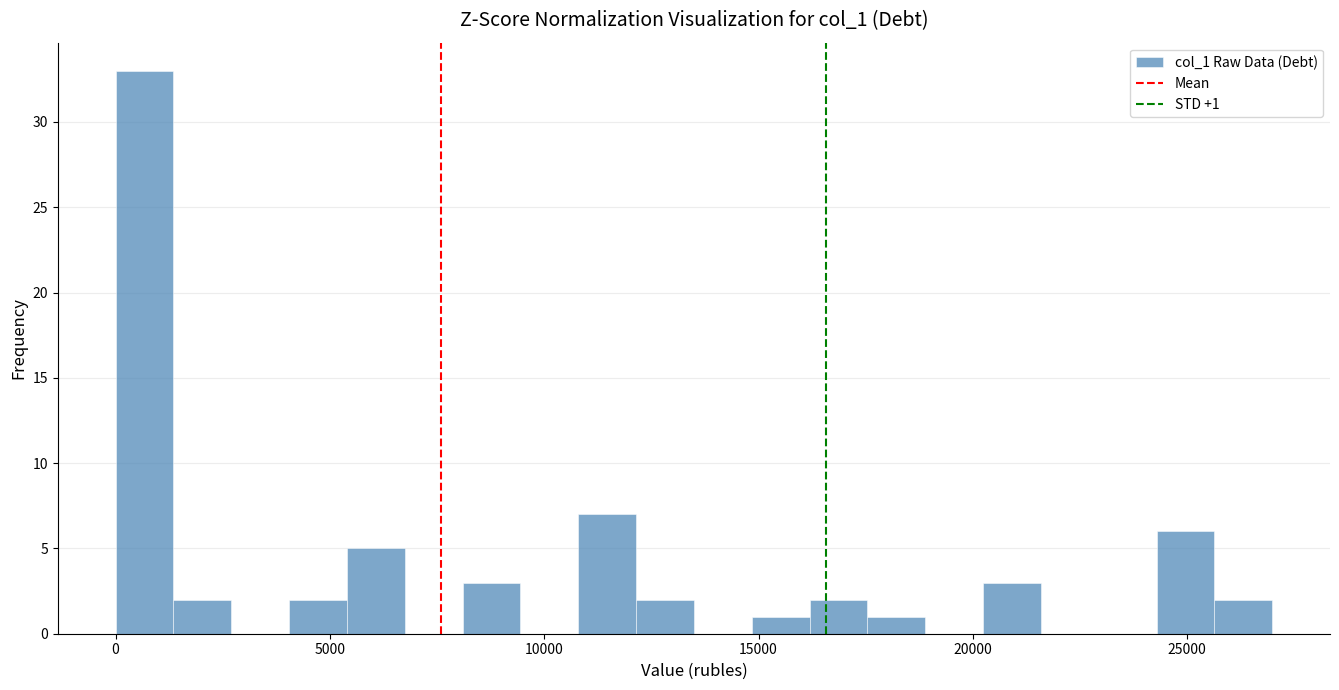

Read against the x-axis, roughly where is the centre of the tallest bar?

500